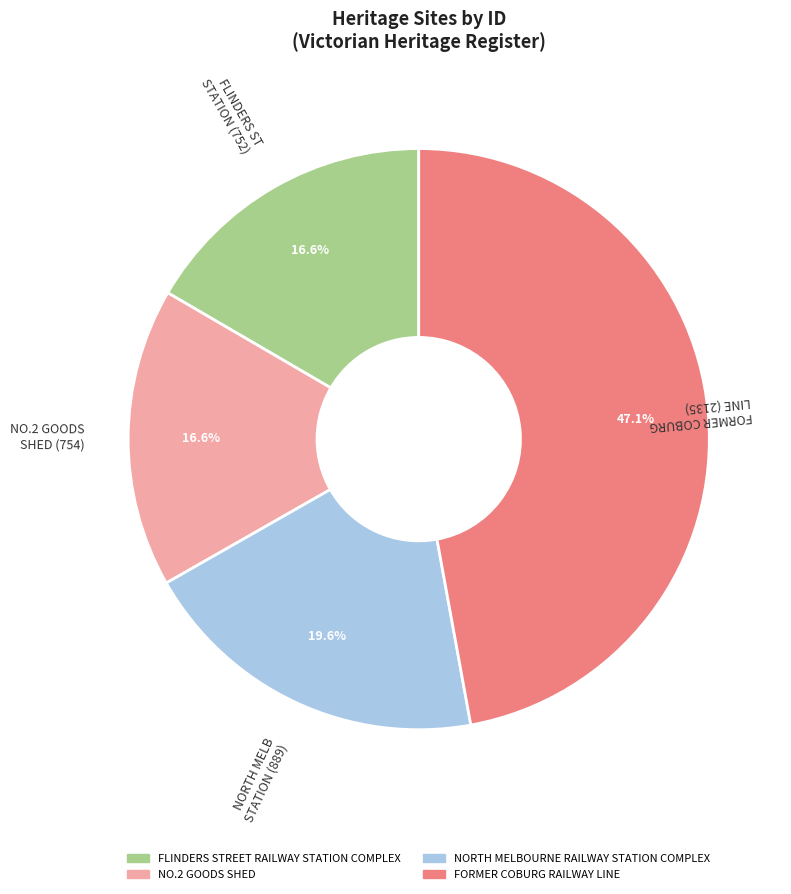

Combined, what portion of the pie is FLINDERS STREET RAILWAY STATION COMPLEX and NO.2 GOODS SHED?

33.2%